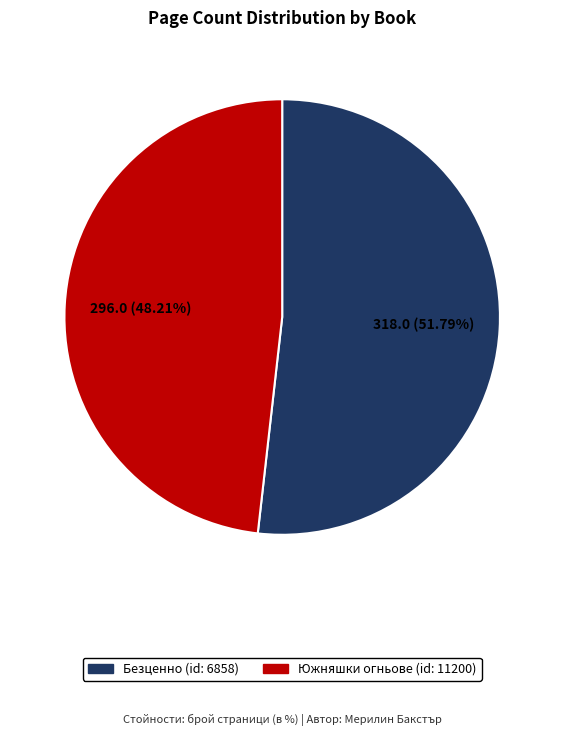

Is it true that Безценно (id: 6858) is 52% of the pie?

True